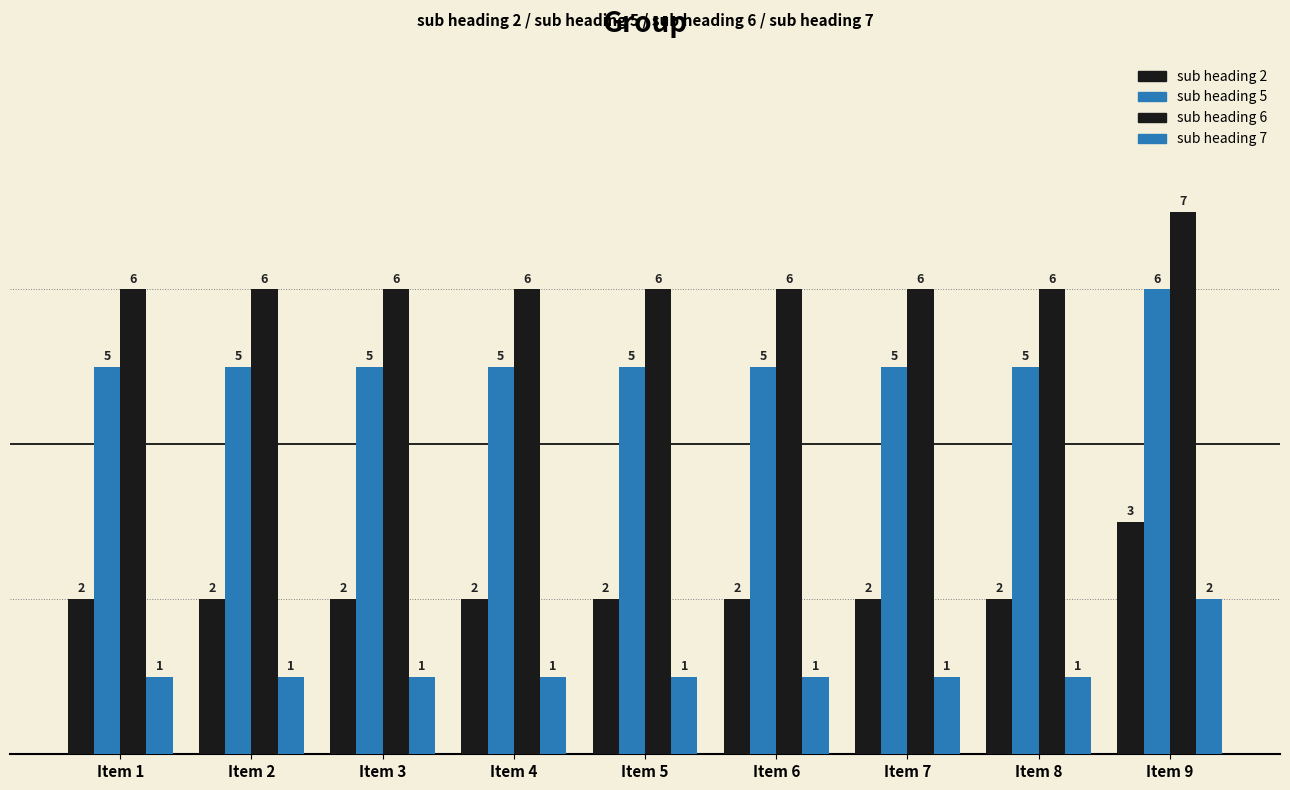

Where is sub heading 2 nearest to the value 2?

Item 1